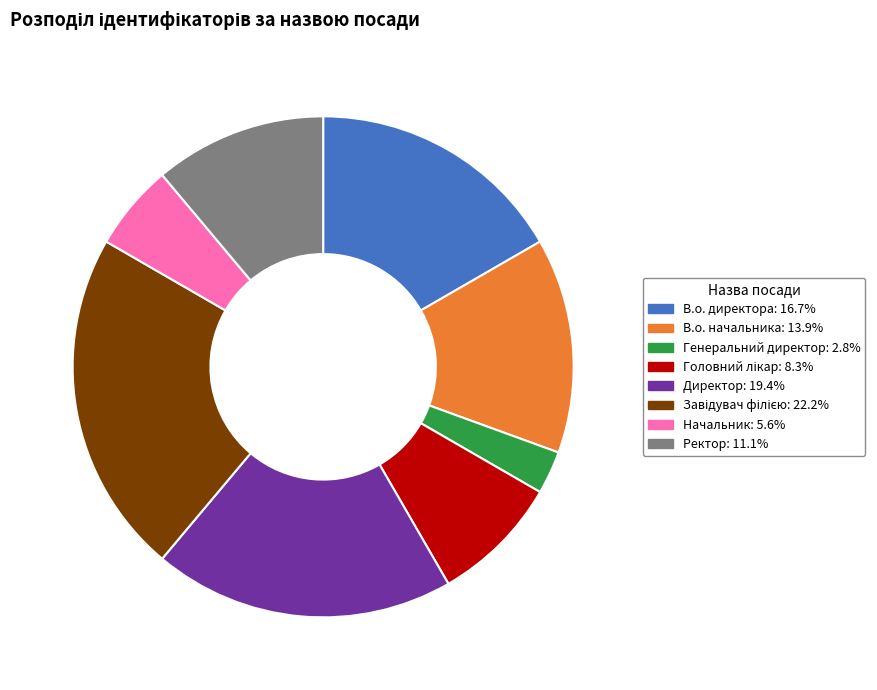

Is Ректор the majority of the pie?

No